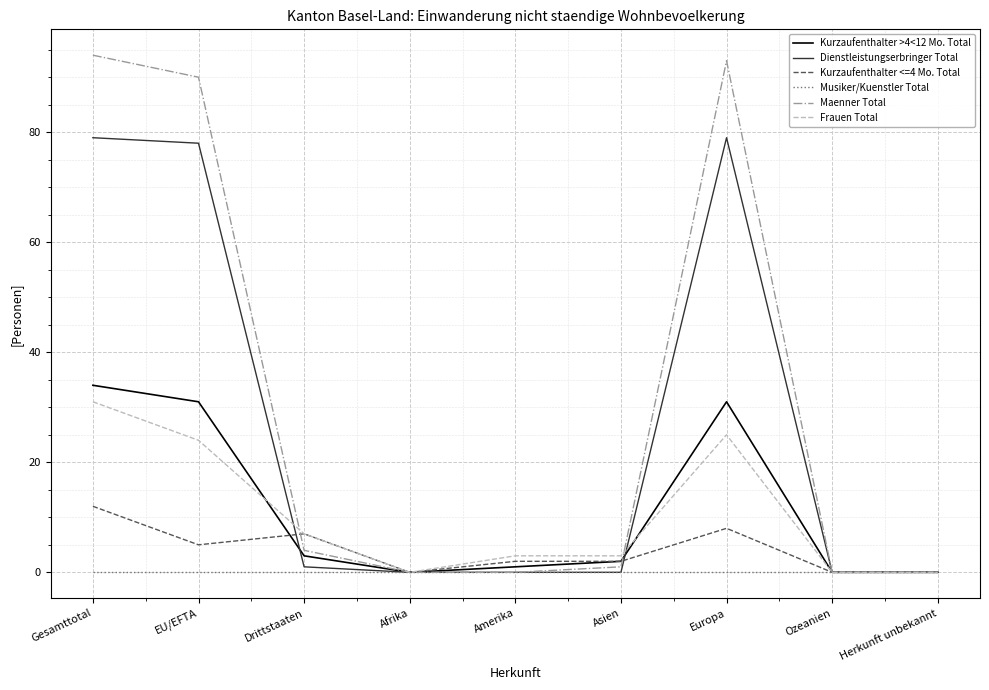

Rank the series by their maximum value, from lowest to highest.

Musiker/Kuenstler Total, Kurzaufenthalter <=4 Mo. Total, Frauen Total, Kurzaufenthalter >4<12 Mo. Total, Dienstleistungserbringer Total, Maenner Total